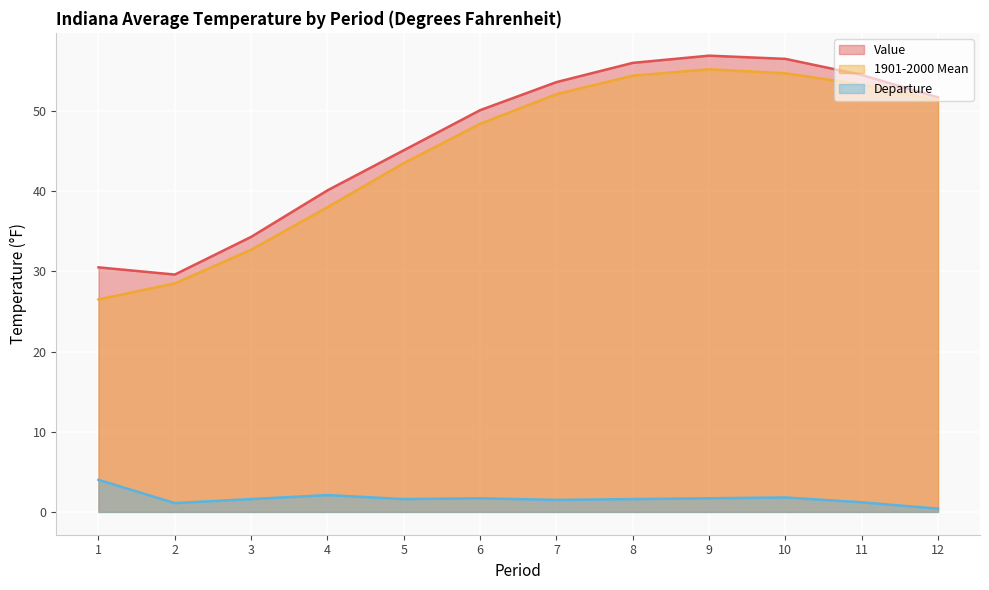

Which category has the lowest value across all series?

12